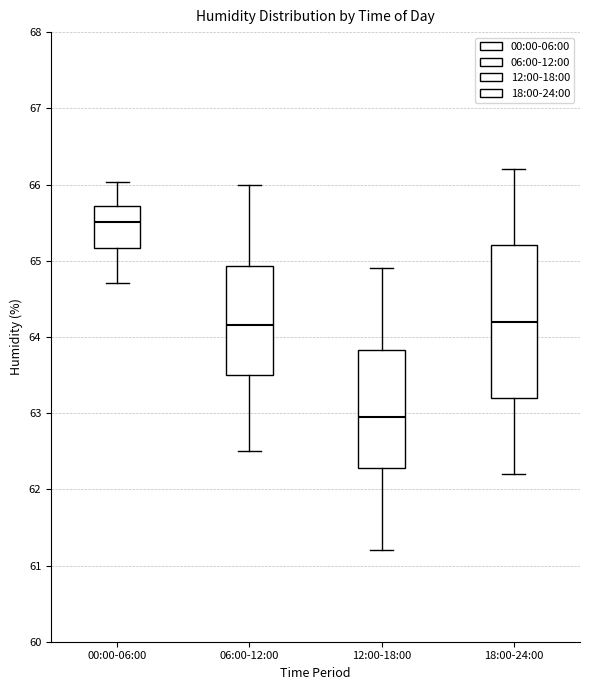

Which box's median line is the lowest?

12:00-18:00